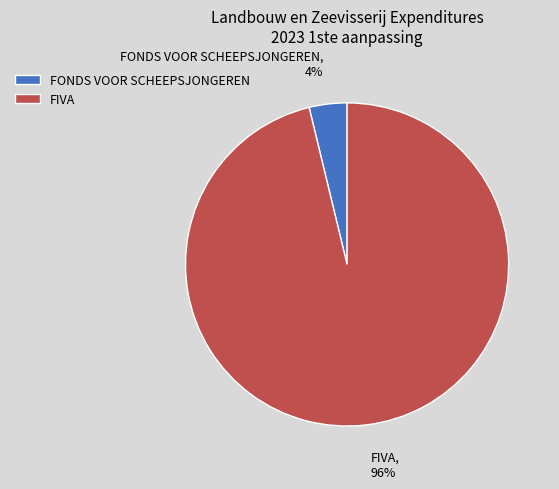

Rank the categories by value from highest to lowest.

FIVA, FONDS VOOR SCHEEPSJONGEREN